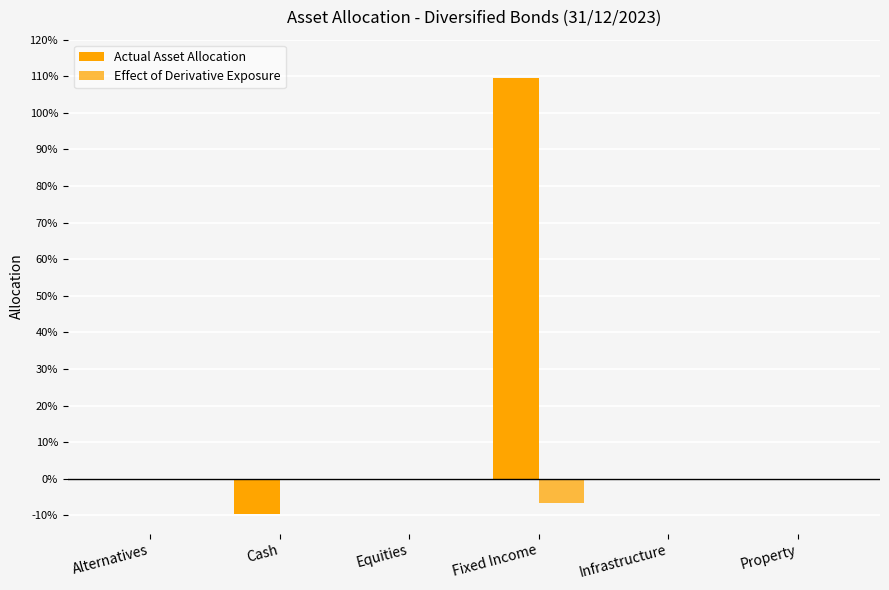

Where is Actual Asset Allocation nearest to the value 0?

Alternatives